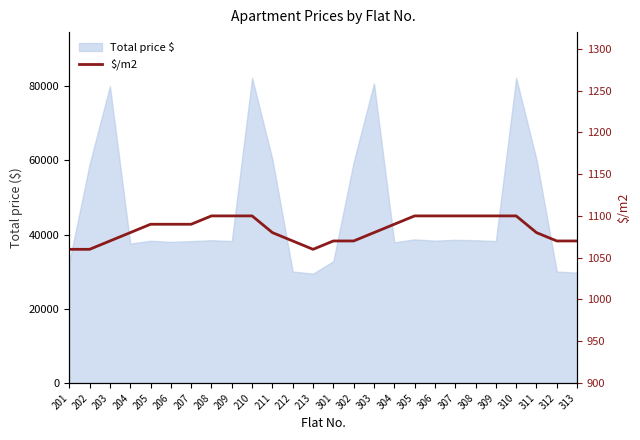

Reading left to right, extract all data points from this chart.

201=1060	202=1060	203=1070	204=1080	205=1090	206=1090	207=1090	208=1100	209=1100	210=1100	211=1080	212=1070	213=1060	301=1070	302=1070	303=1080	304=1090	305=1100	306=1100	307=1100	308=1100	309=1100	310=1100	311=1080	312=1070	313=1070